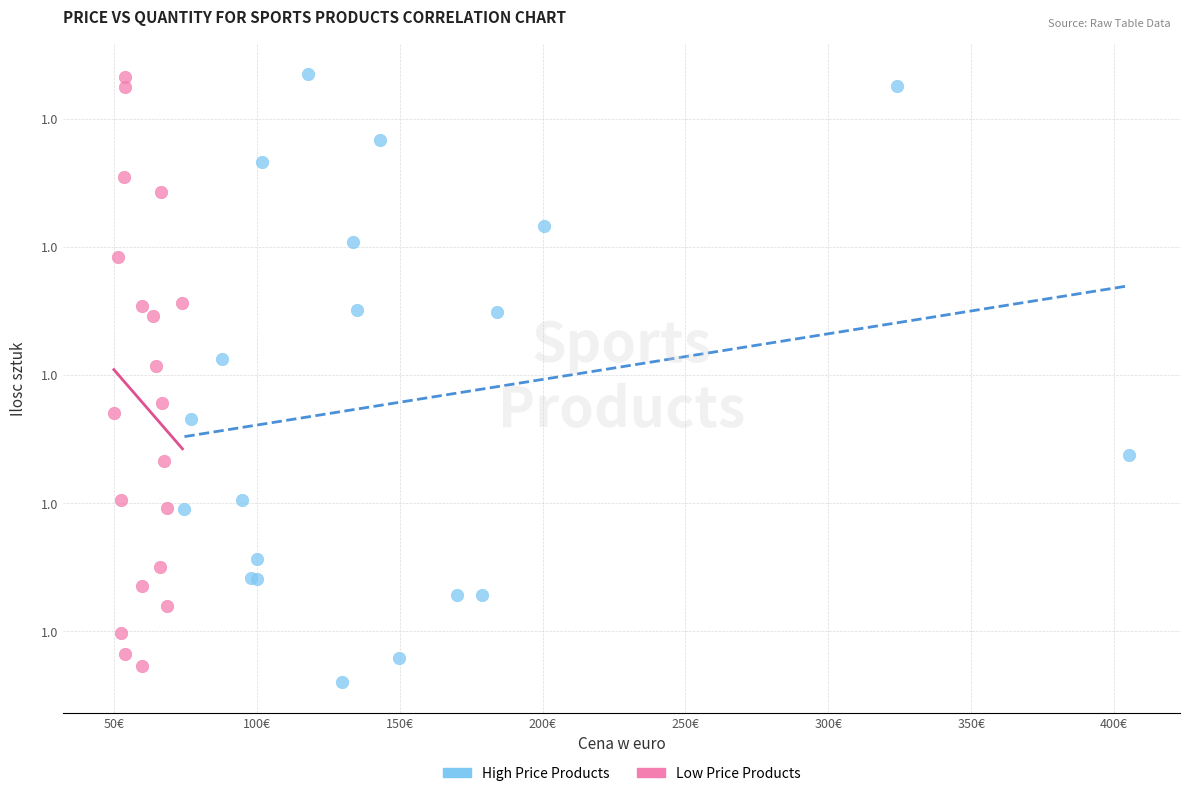

Which series has the widest spread of Y values?

High Price Products